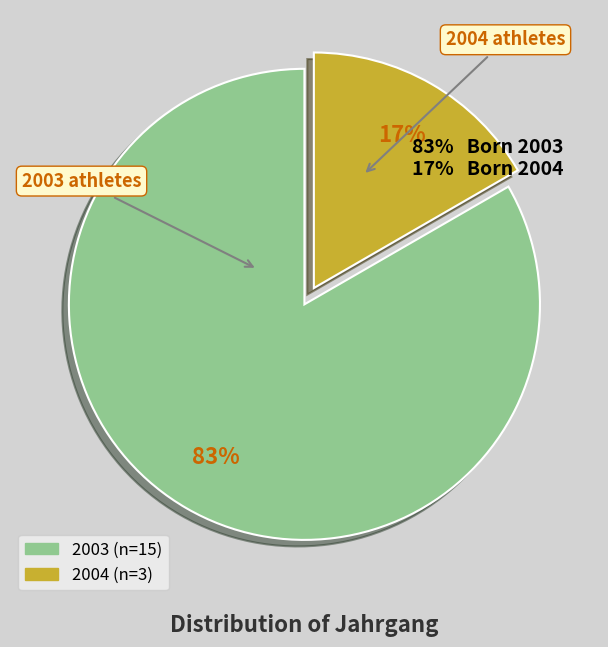

To the nearest percent, what percentage of the pie is 2003?

83%